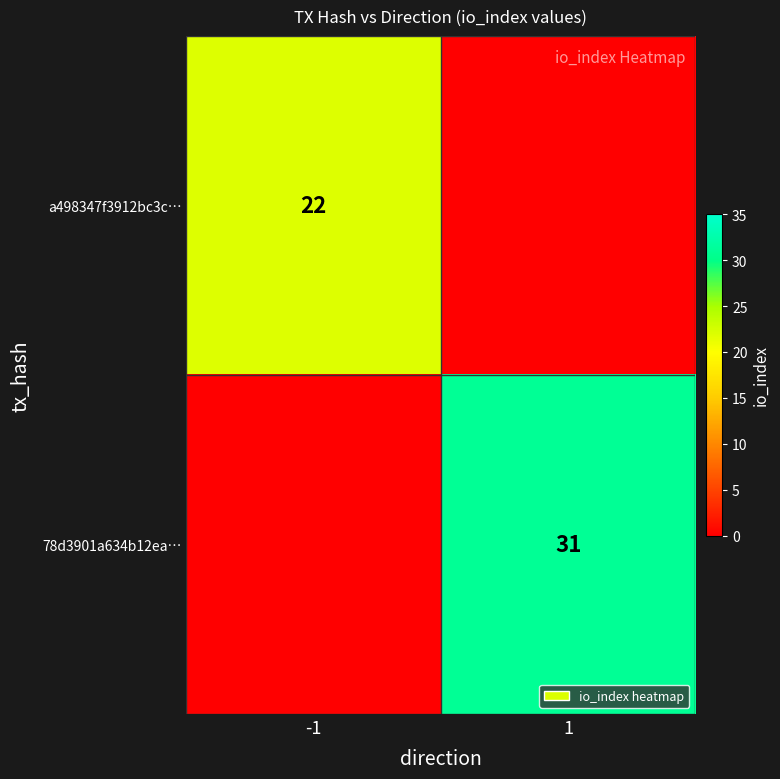

Count the number of data series in this chart.

2